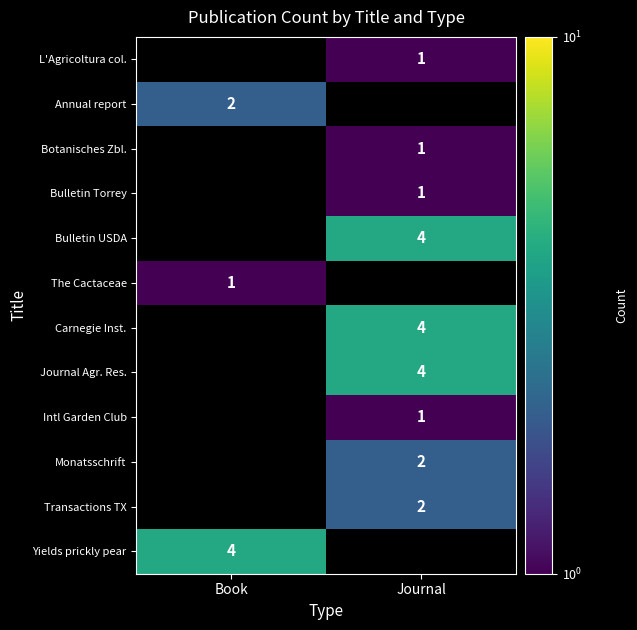

Is it true that Monatsschrift equals 1 at Journal?

False